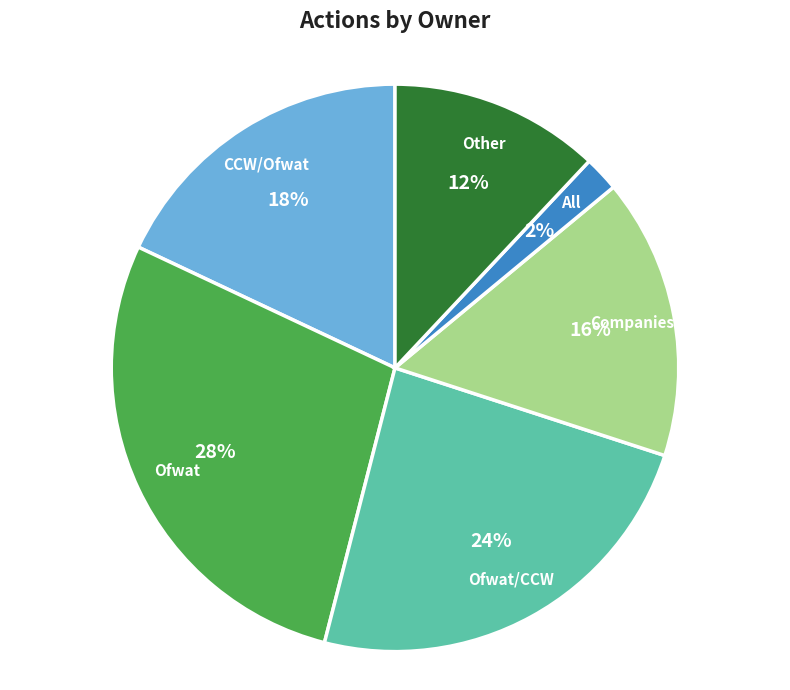

To the nearest percent, what is the combined percentage of All and Ofwat/CCW?

26%